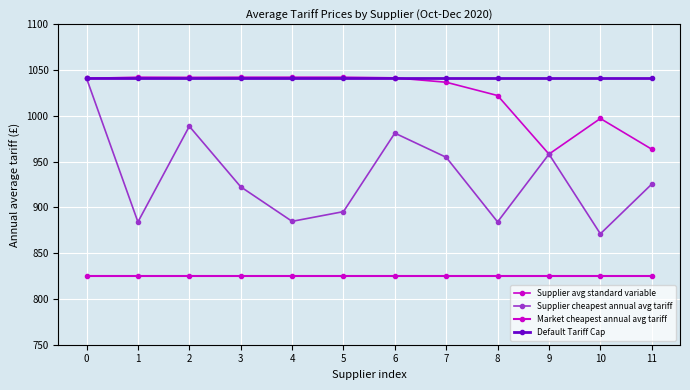

How many series are shown in this chart?

4